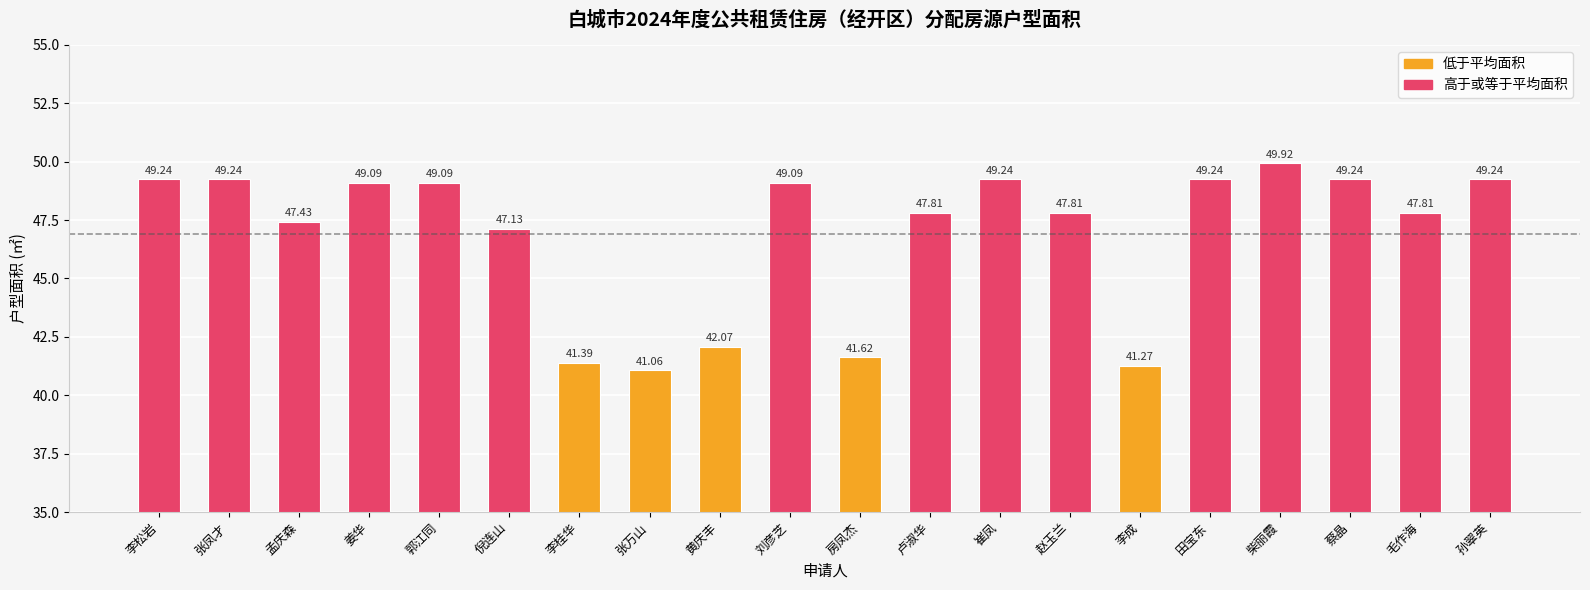

How many data points are above 49?

10